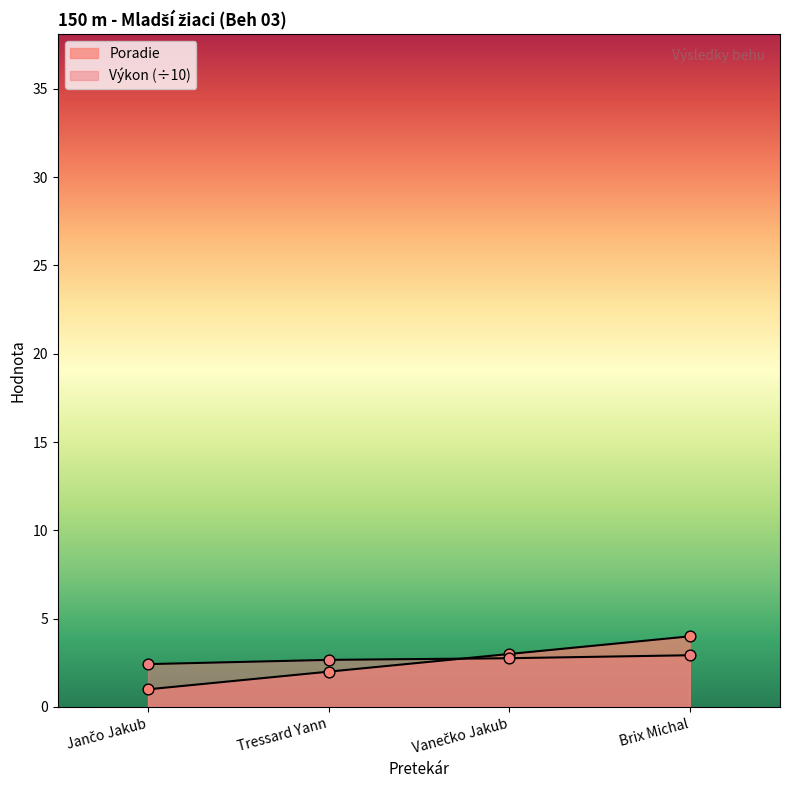

At how many categories does at least one series exceed 2?

4